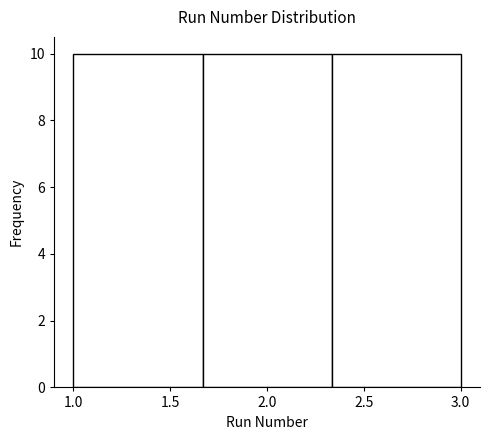

Reading left to right, transcribe this chart: for each bar, give the range it covers on the x-axis and its height. Neither the bar edges nor the heights are printed on the chart, so give them approximately, as read against the axes.

1.00 to 1.65: 10
1.65 to 2.35: 10
2.35 to 3.00: 10